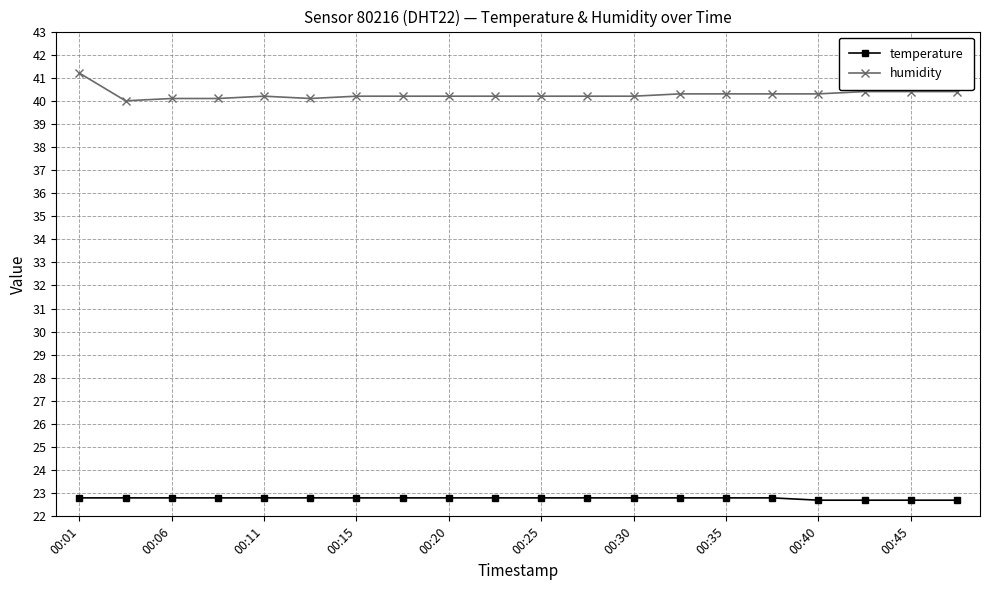

Which series has the widest spread of values?

humidity